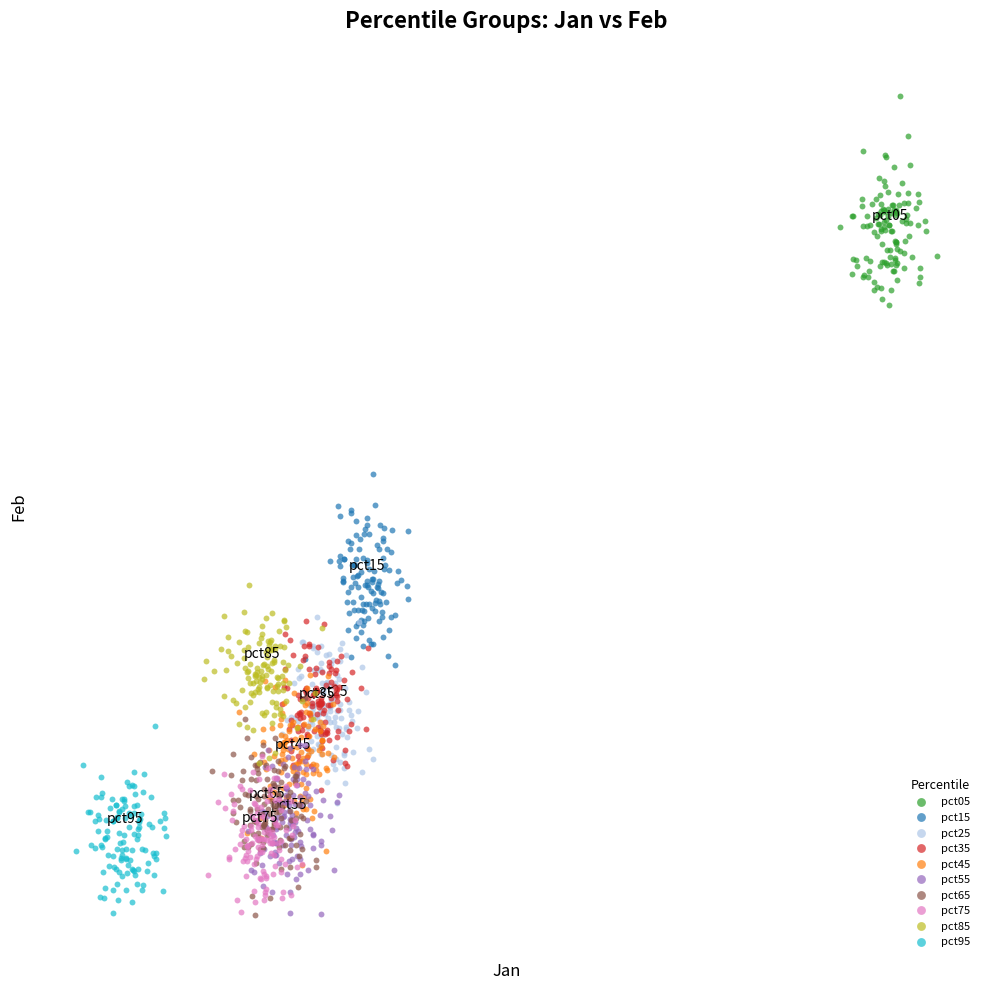

What are all the series names shown in the legend?

pct05, pct15, pct25, pct35, pct45, pct55, pct65, pct75, pct85, pct95